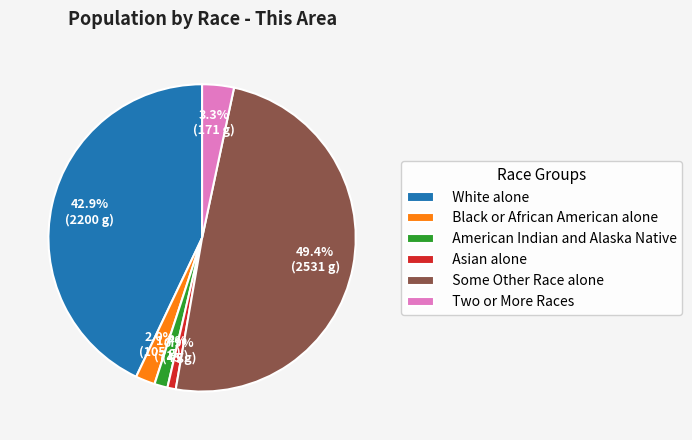

To the nearest percent, what portion does White alone represent?

43%